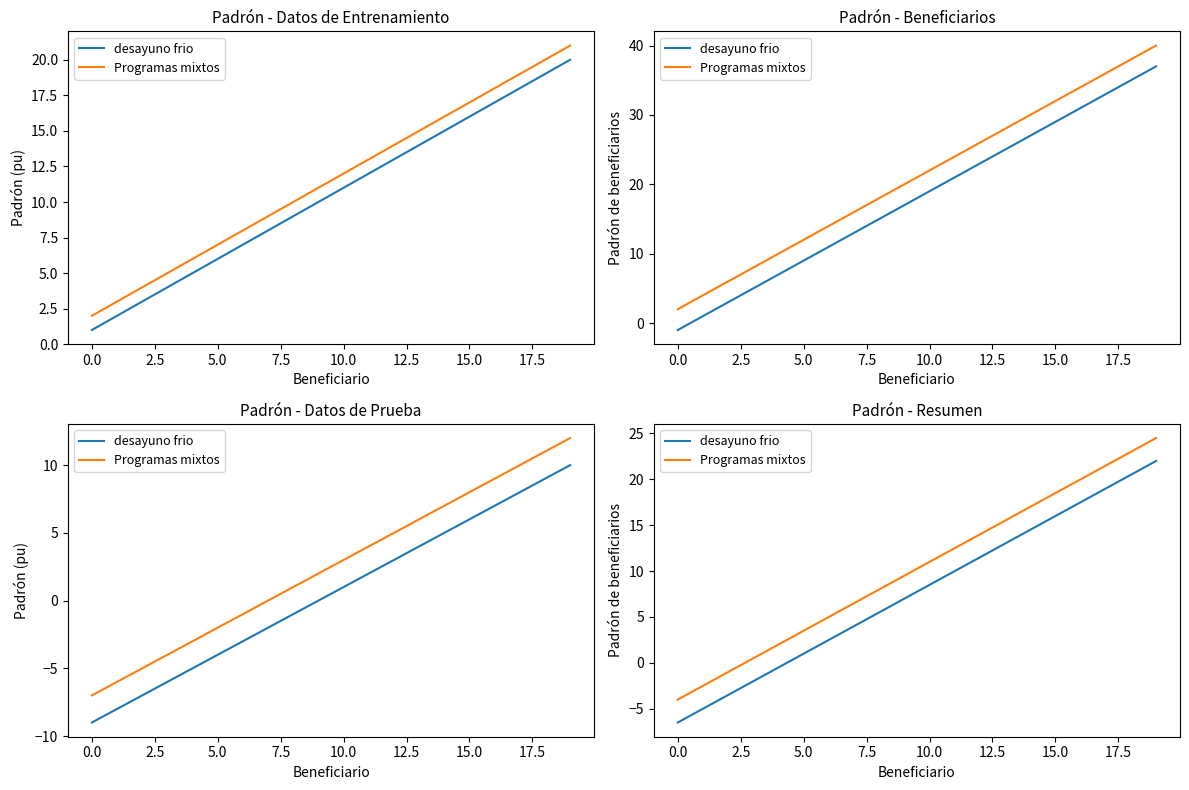

Is it true that Programas mixtos equals 17.0 at 14?

True